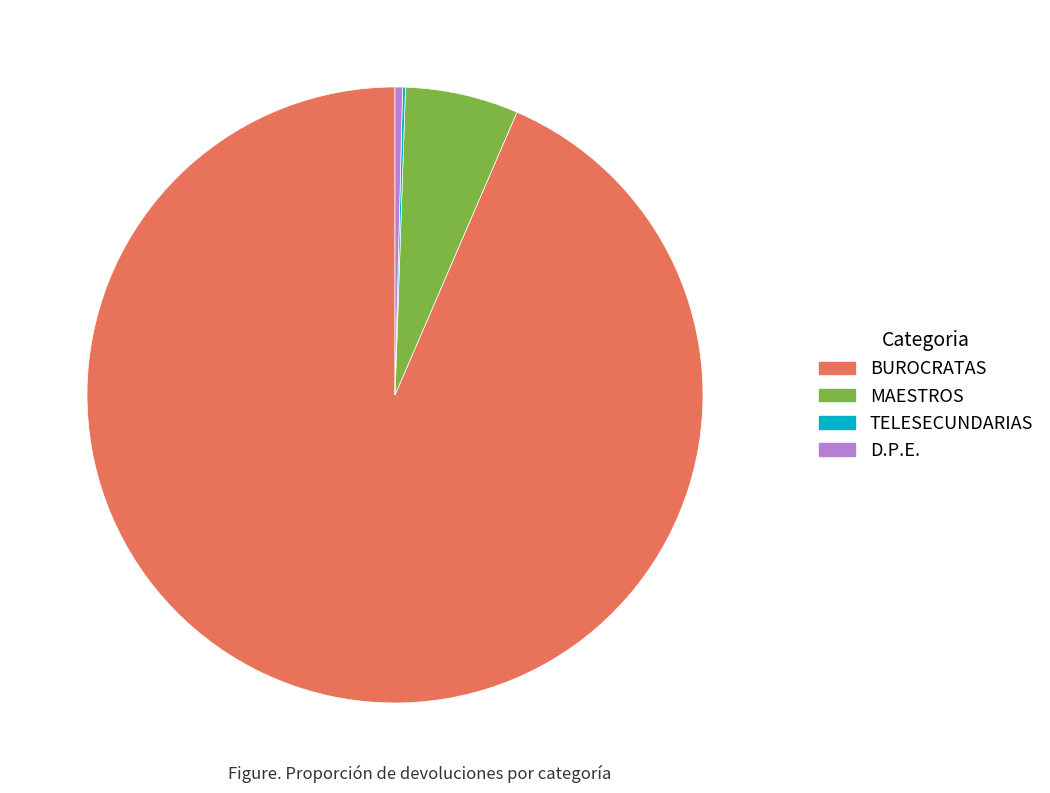

Which has a higher value, MAESTROS or D.P.E.?

MAESTROS